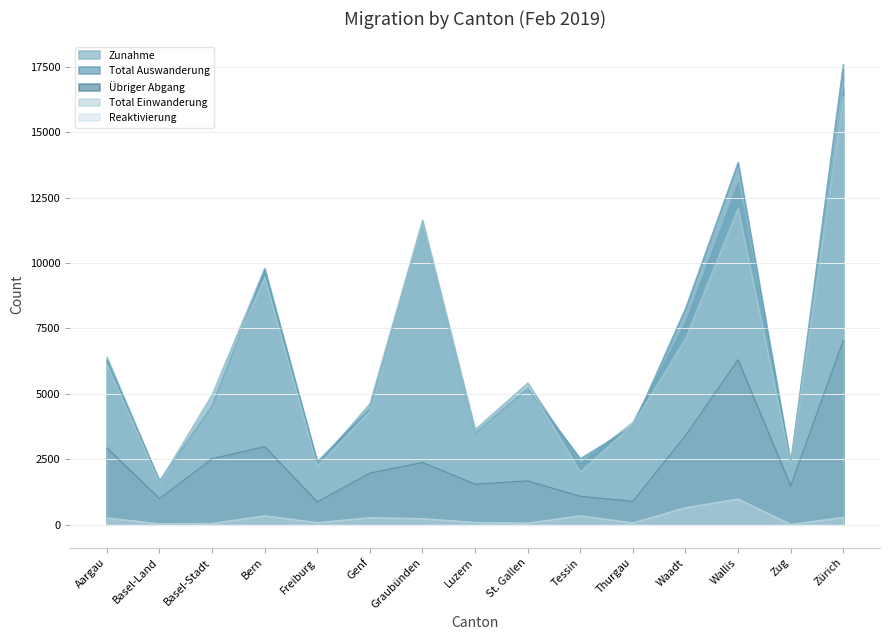

Reading left to right, what are all the values shown in this chart?

Zunahme: 6411	1640	4974	9810	2318	4633	11643	3642	5421	2363	3912	7773	13092	2348	16658
Total Auswanderung: 6283	1681	4543	9735	2415	4440	11377	3510	5206	2528	3762	8267	13853	2379	17598
Übriger Abgang: 2935	1002	2527	2985	874	1978	2379	1552	1677	1088	895	3410	6306	1490	7044
Total Einwanderung: 6146	1602	4919	9464	2234	4360	11407	3551	5355	2019	3838	7117	12104	2333	16370
Reaktivierung: 265	38	55	346	84	273	236	91	66	344	74	656	988	15	288